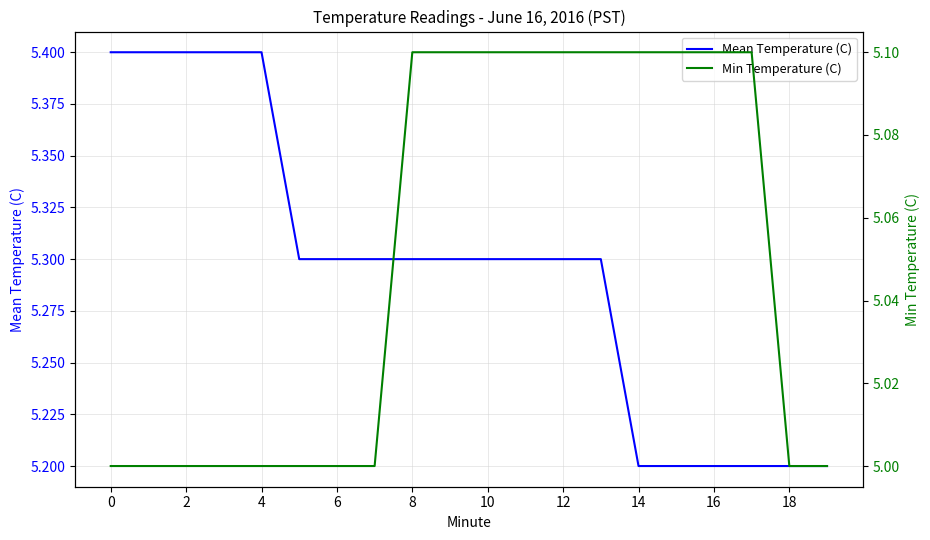

Where is Mean Temperature (C) nearest to the value 5?

14